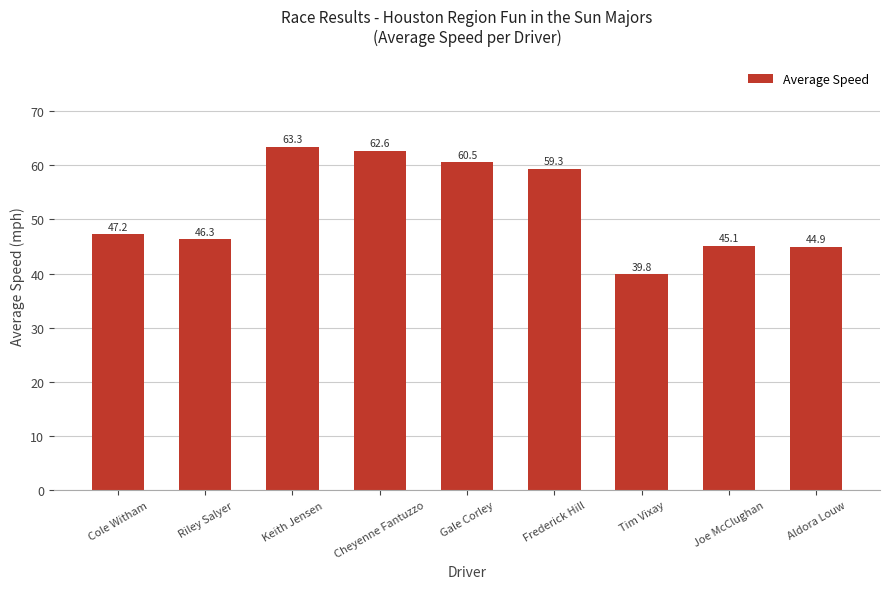

Reading left to right, what are all the values shown in this chart?

Cole Witham=47.2	Riley Salyer=46.3	Keith Jensen=63.3	Cheyenne Fantuzzo=62.6	Gale Corley=60.5	Frederick Hill=59.3	Tim Vixay=39.8	Joe McClughan=45.1	Aldora Louw=44.9